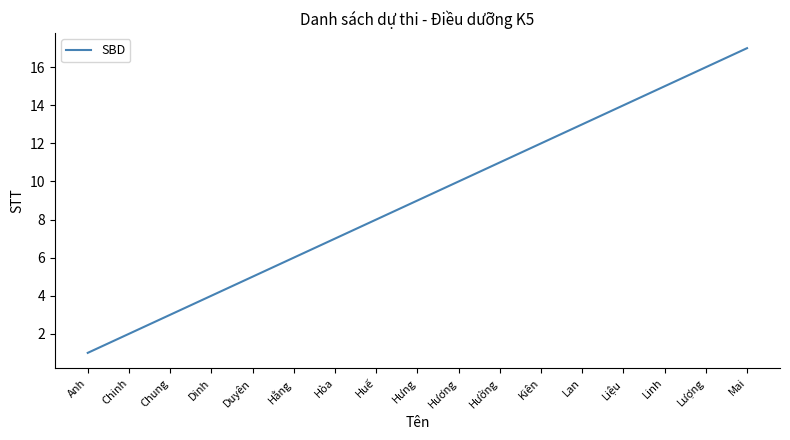

What is the approximate value at Hòa, to the nearest 10?

10